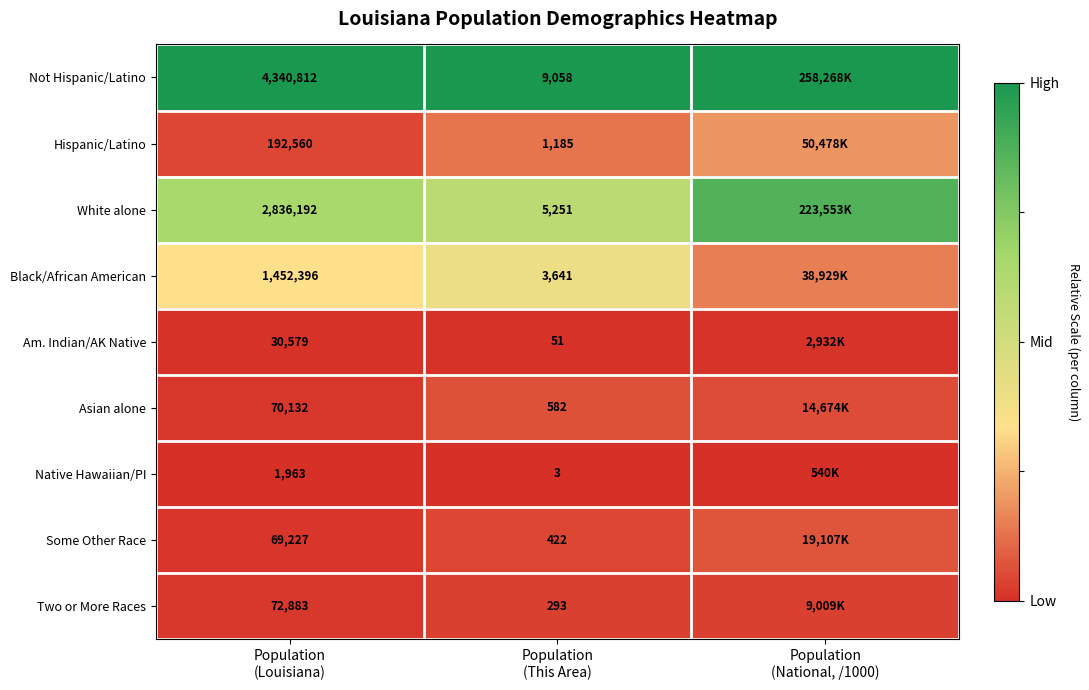

Which series has the largest total across all categories?

Not Hispanic/Latino